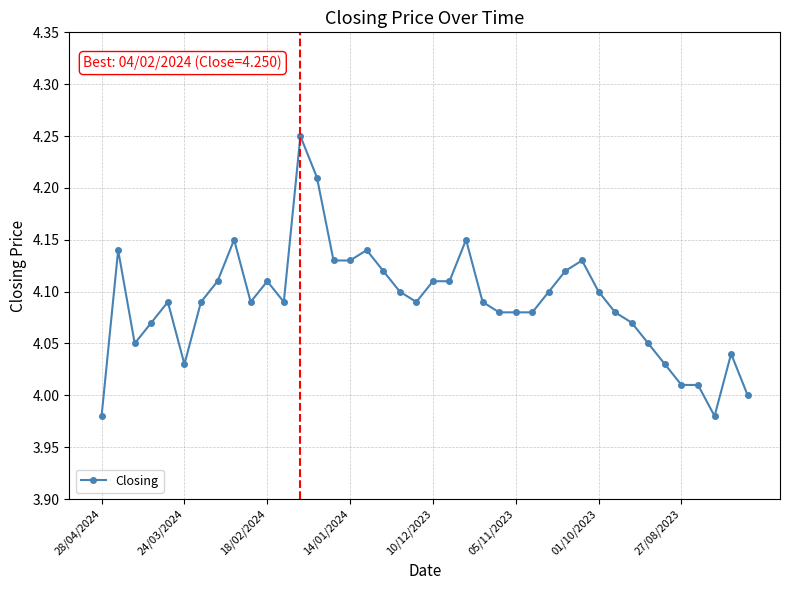

What is the difference between the maximum and minimum values?

0.3